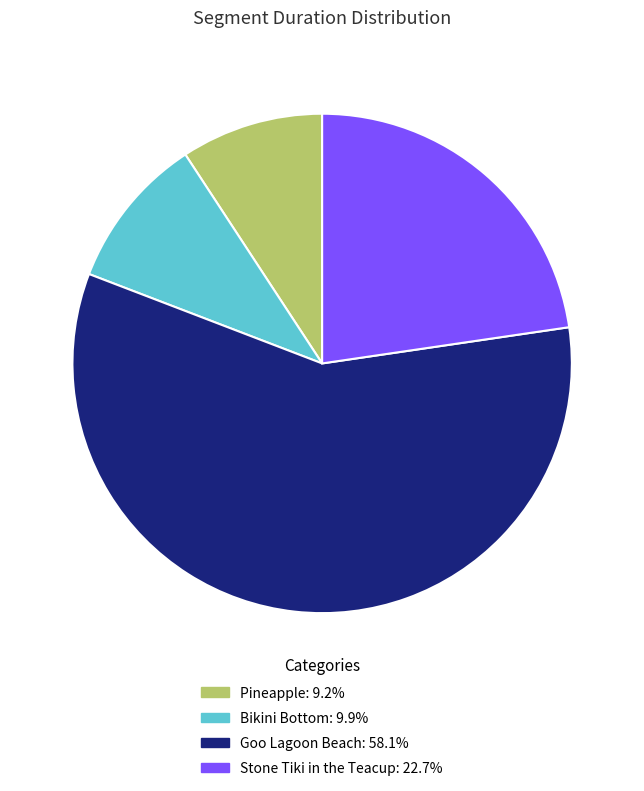

Which slice is the smallest?

Pineapple